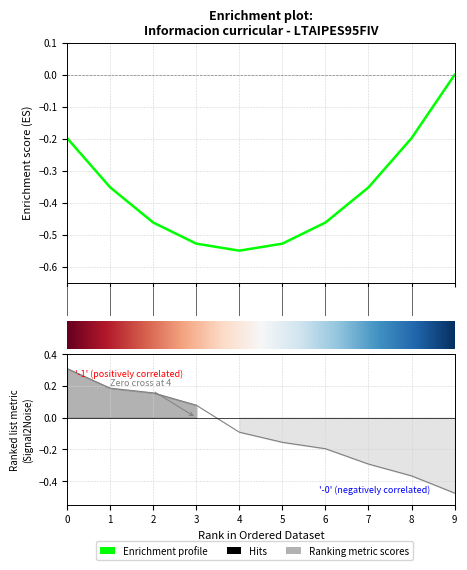

The chart shows a value of -0.3 at 5. True or false?

False